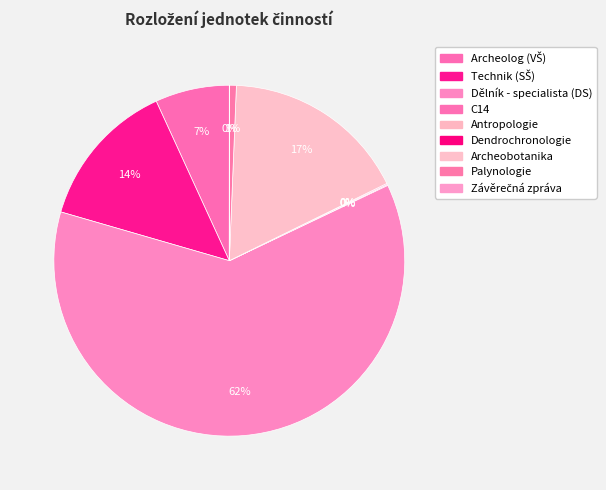

To the nearest percent, what is the difference between the largest and smallest slice percentages?

62%